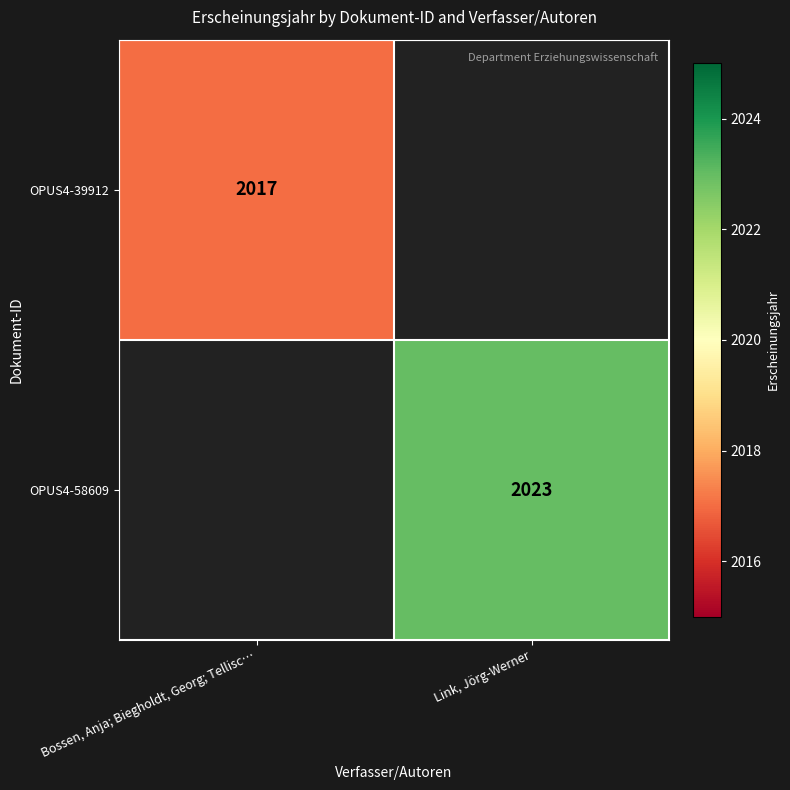

What is the maximum value shown in the chart?

2023.0